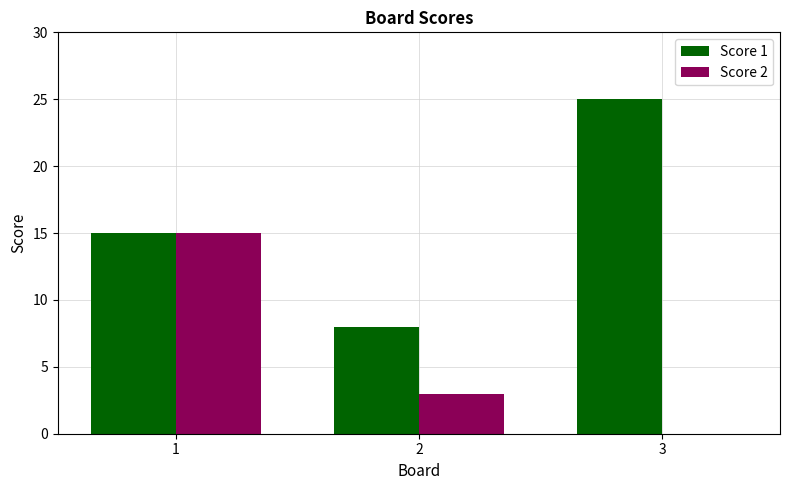

True or false: Score 1 has a value of 3 at 2.

False